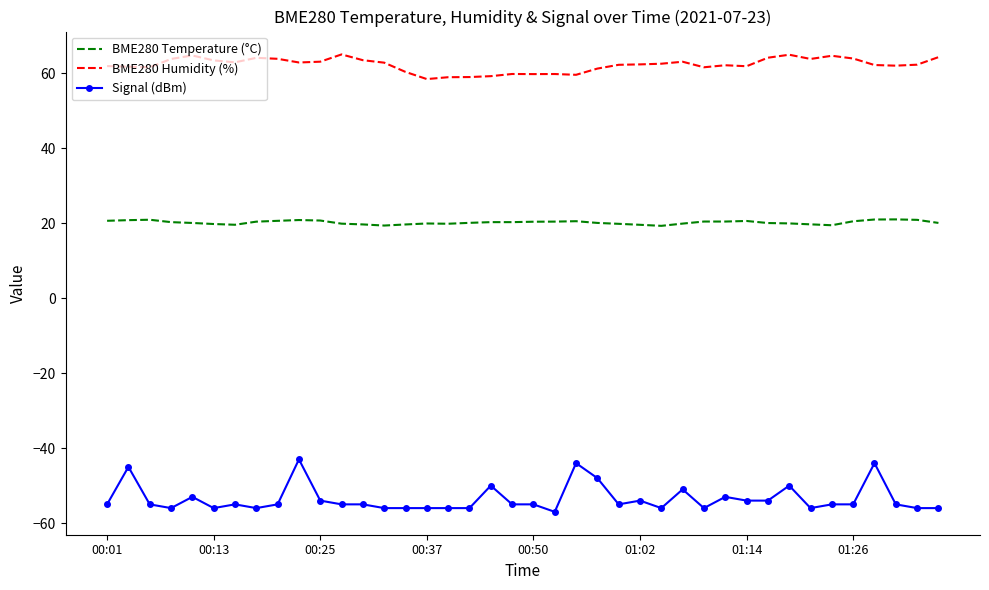

What is the minimum value for Signal (dBm)?

-57.0